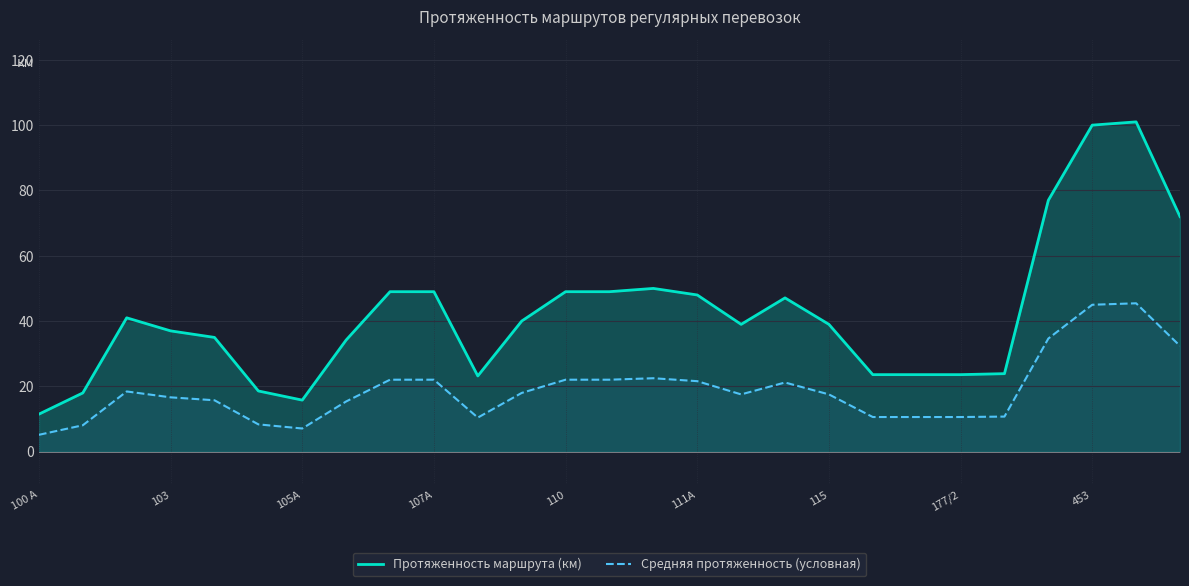

What position from the right is 16?

11